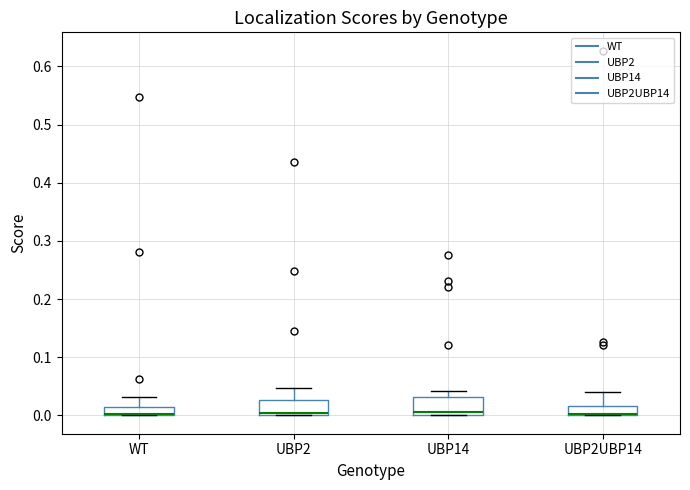

Where is the upper edge of the box for UBP2 on the y-axis? The values are not printed on the chart, so give them approximately, as read against the axis.

0.03